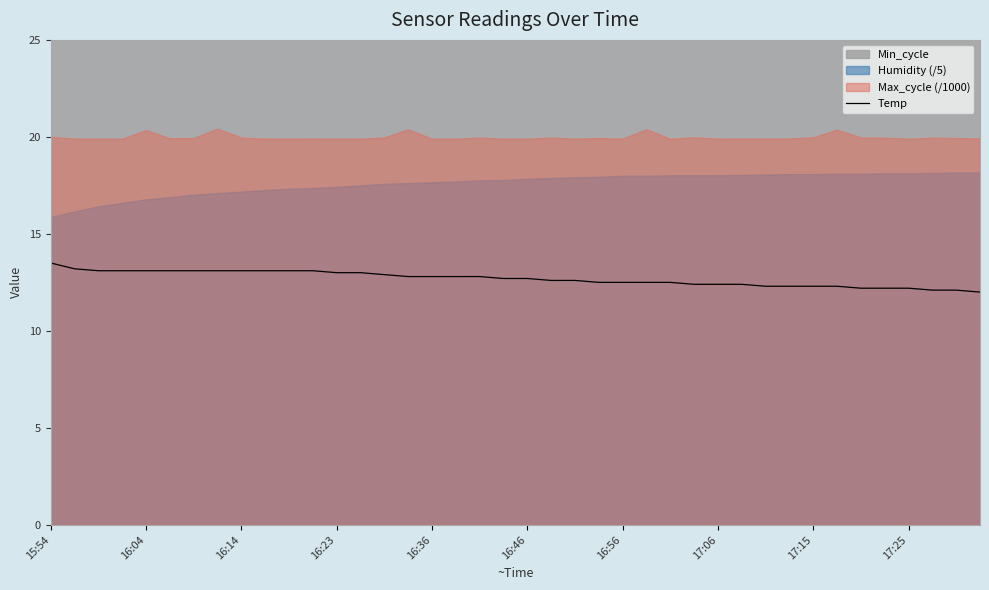

Between 17 and 33, which is larger?

17